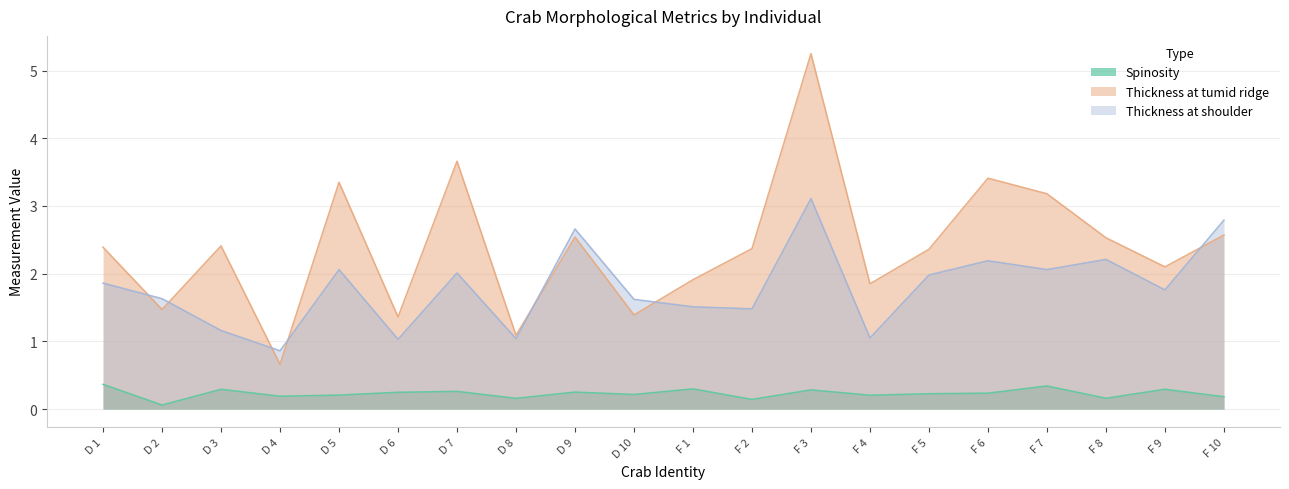

At D 6, list the series in order from smallest to largest.

Spinosity, Thickness at shoulder, Thickness at tumid ridge